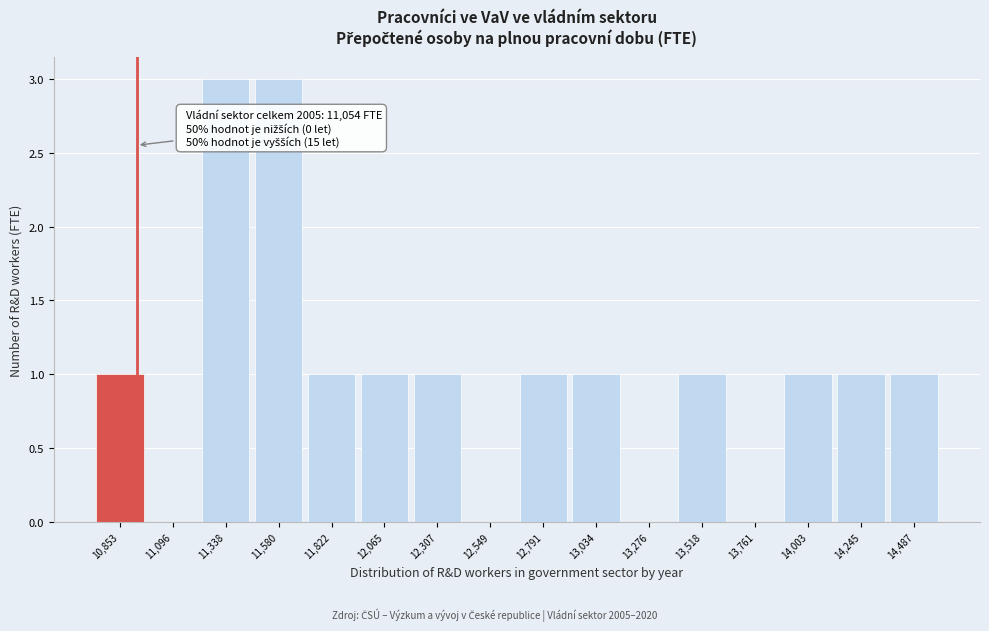

Reading left to right, extract all data points from this chart.

10,853=1	11,096=0	11,338=3	11,580=3	11,822=1	12,065=1	12,307=1	12,549=0	12,791=1	13,034=1	13,276=0	13,518=1	13,761=0	14,003=1	14,245=1	14,487=1